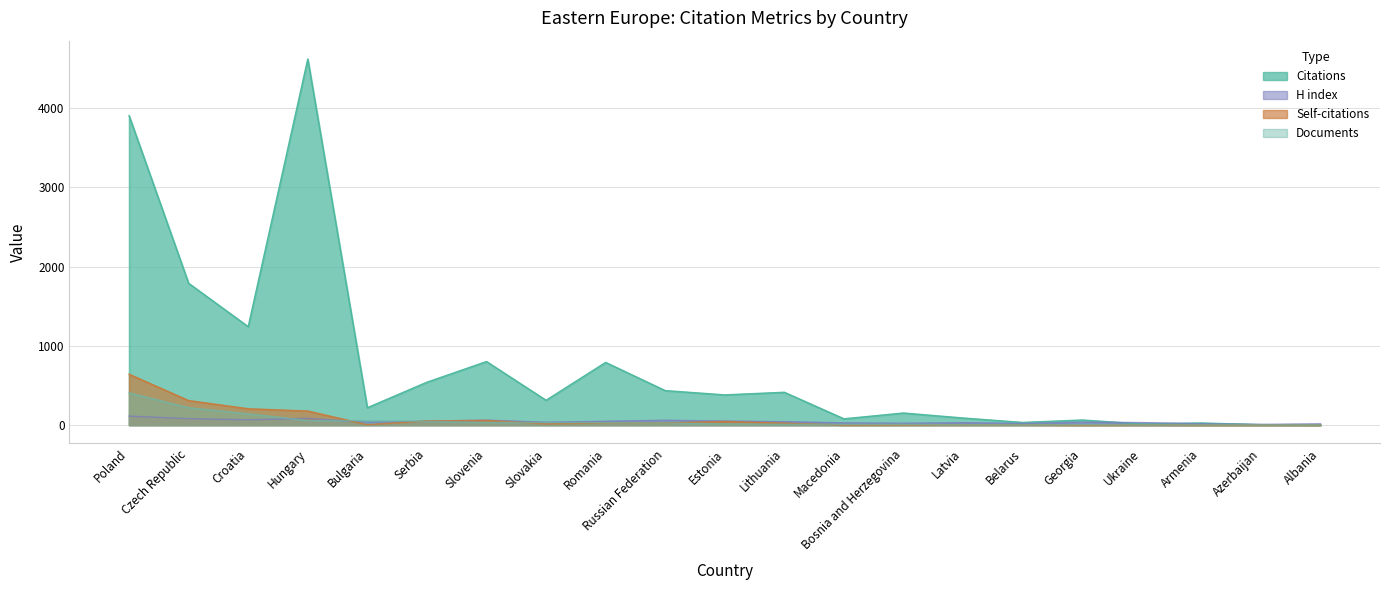

Between Latvia and Ukraine, which is larger?

Latvia